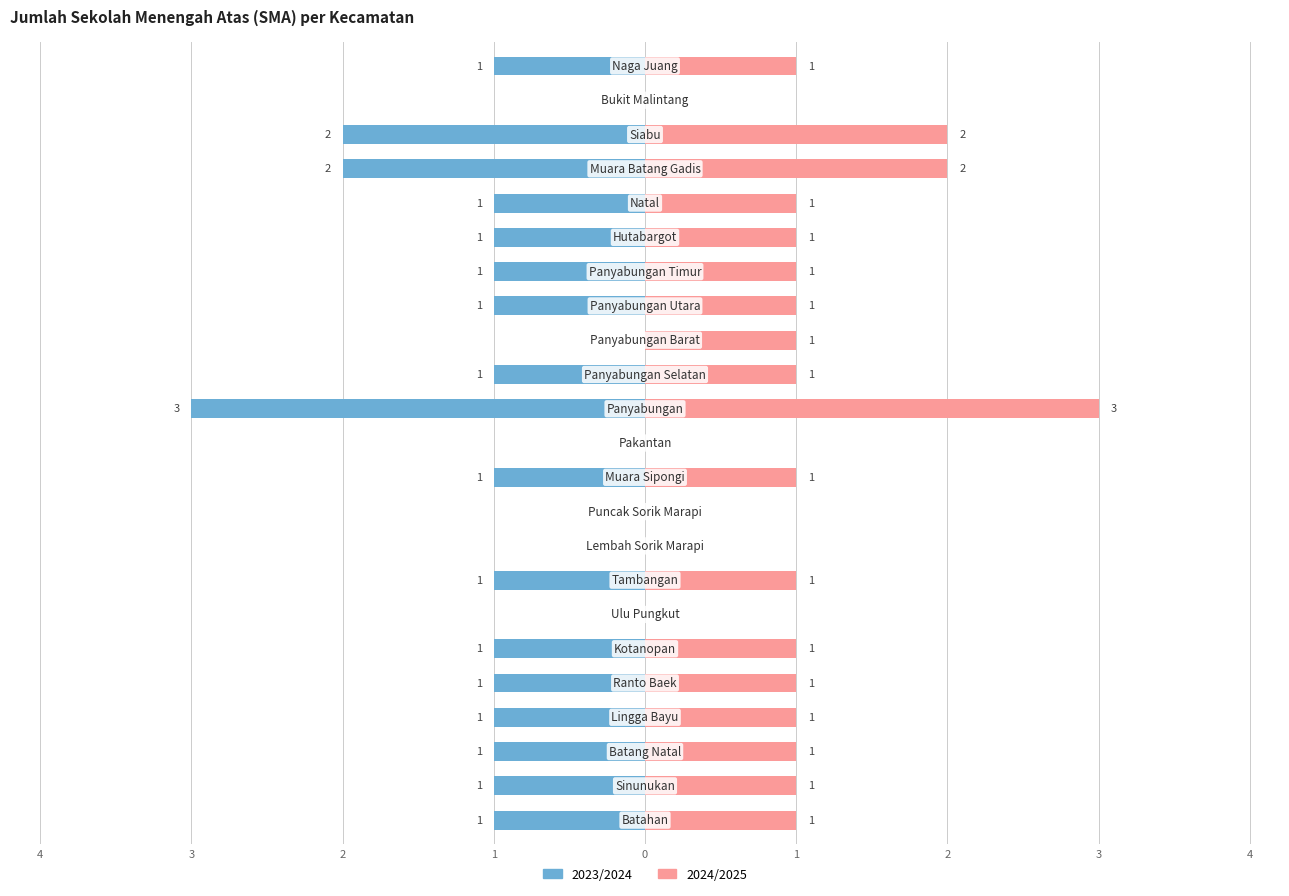

Between 9 and 20, which series saw the biggest shift?

2023/2024